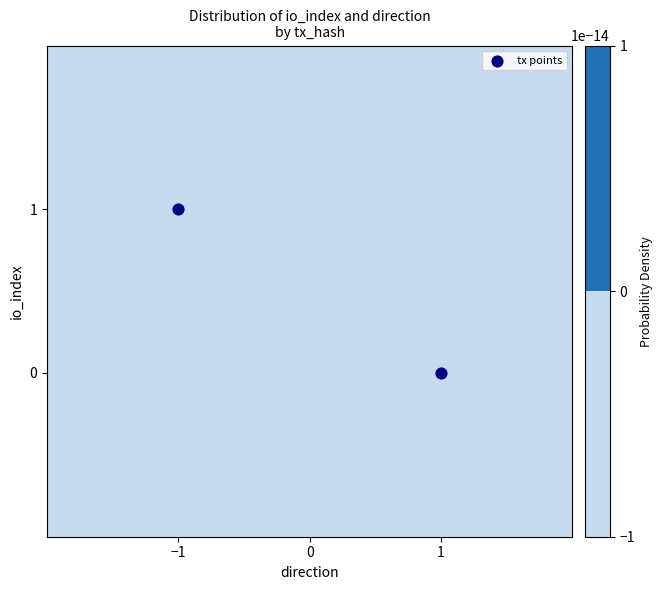

The chart shows a value of -1 at 1. True or false?

False